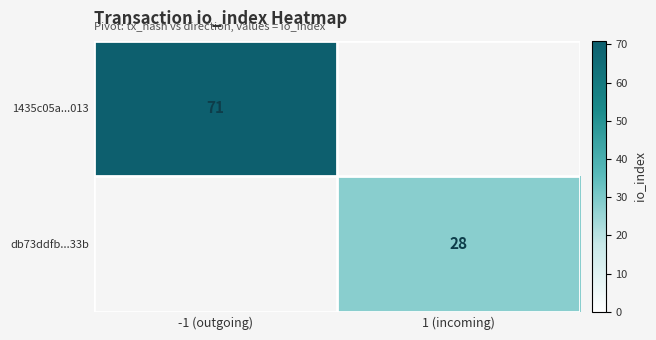

Which category has the lowest value across all series?

1 (incoming)